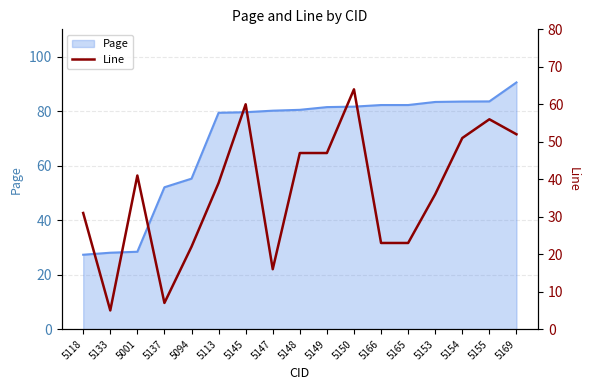

What is the minimum value for Page?

27.3